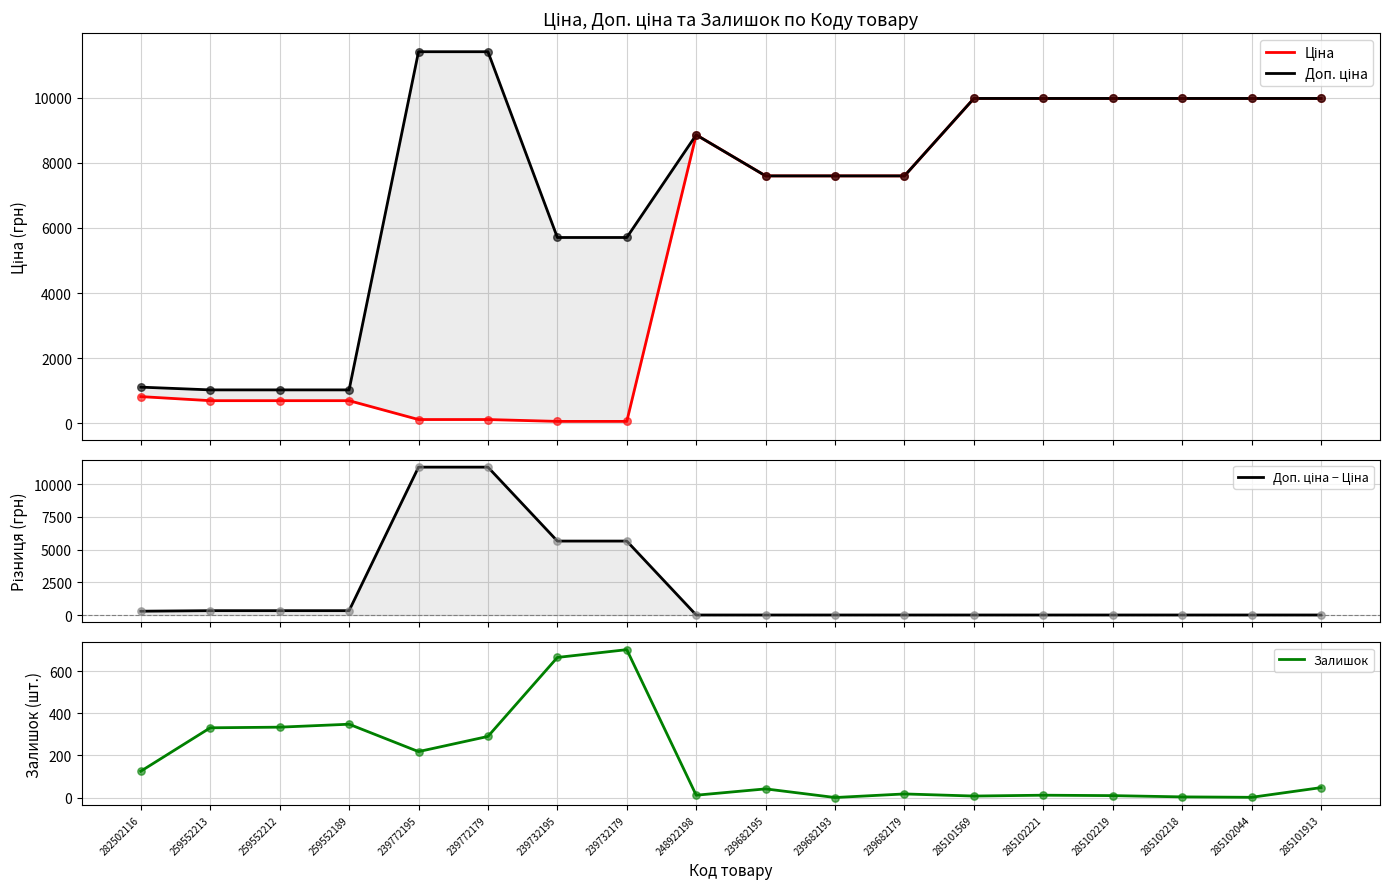

What are all the series names shown in the legend?

Ціна, Доп. ціна, Доп. ціна − Ціна, Залишок